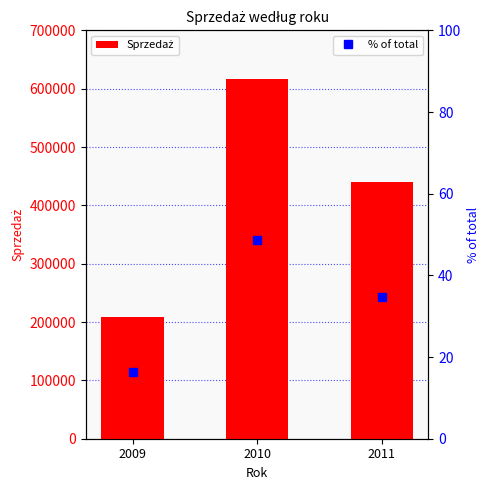

Is it true that % of total equals 34.8 at 2011?

True